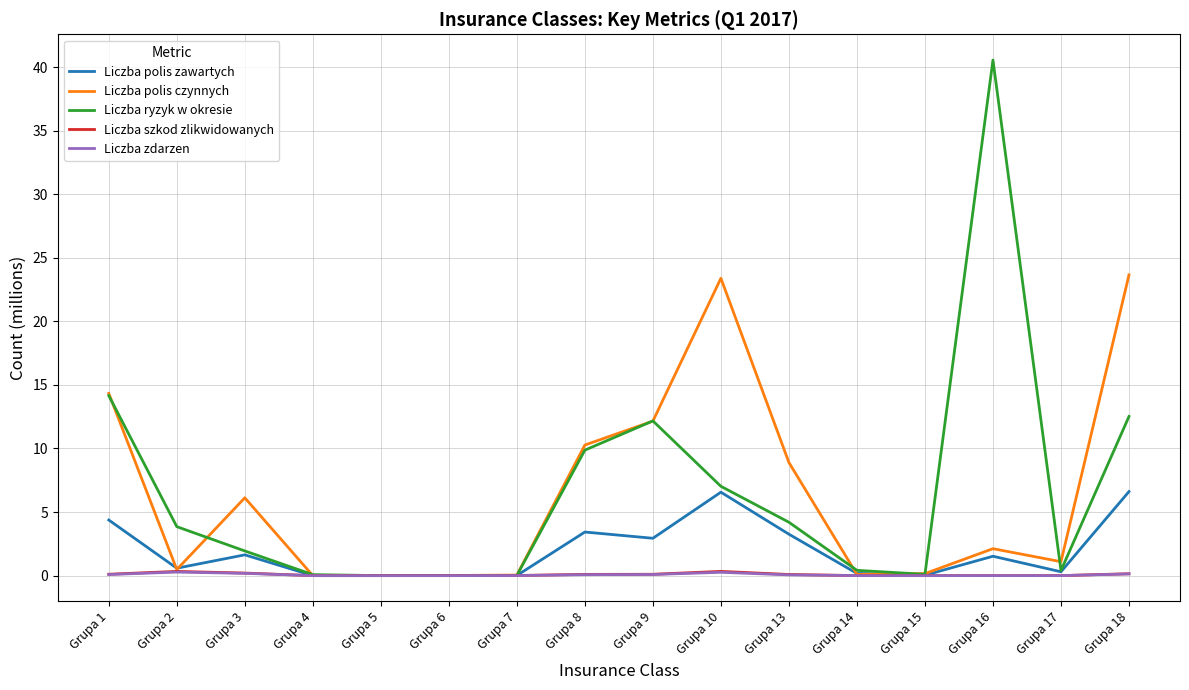

What are all the series names shown in the legend?

Liczba polis zawartych, Liczba polis czynnych, Liczba ryzyk w okresie, Liczba szkod zlikwidowanych, Liczba zdarzen